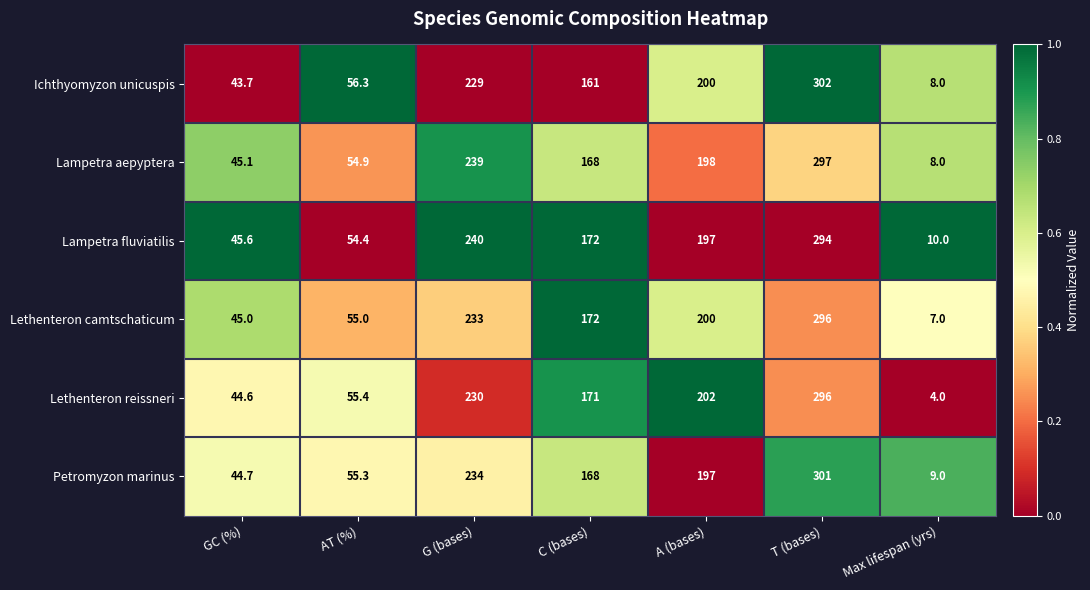

Which series changed the most between C (bases) and A (bases)?

Ichthyomyzon unicuspis